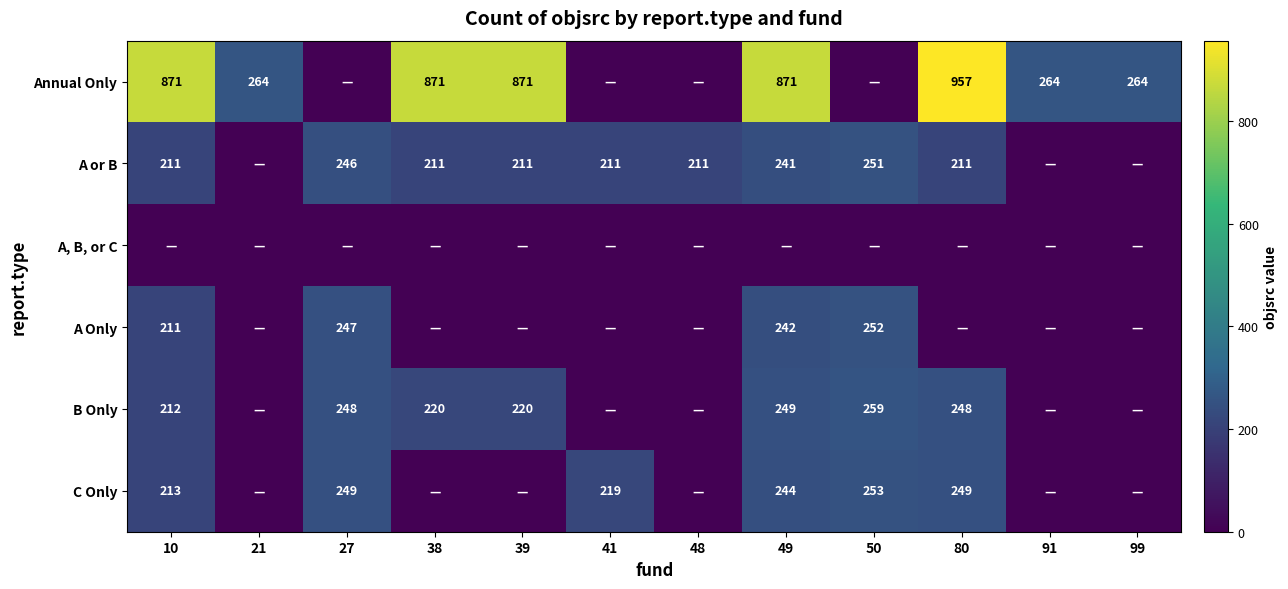

The B Only series shows 248 at 27. True or false?

True